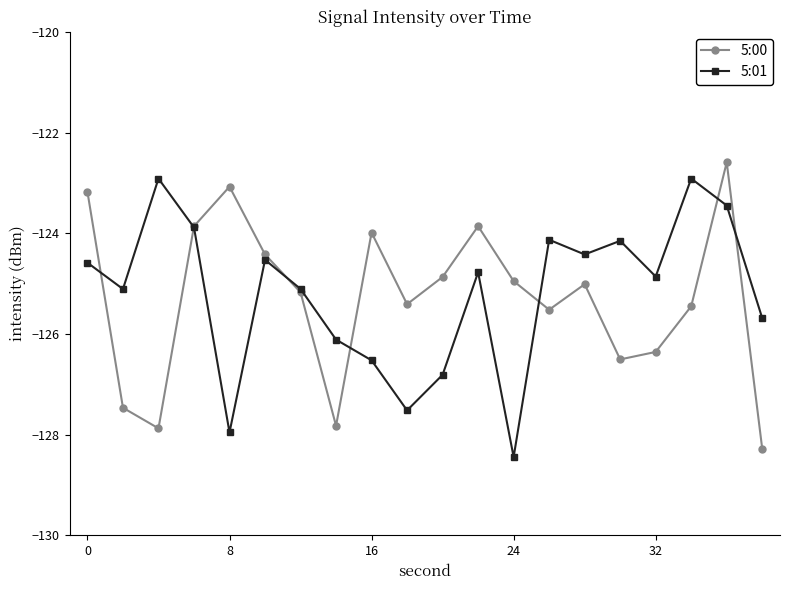

What is the minimum value for 5:00?

-128.3